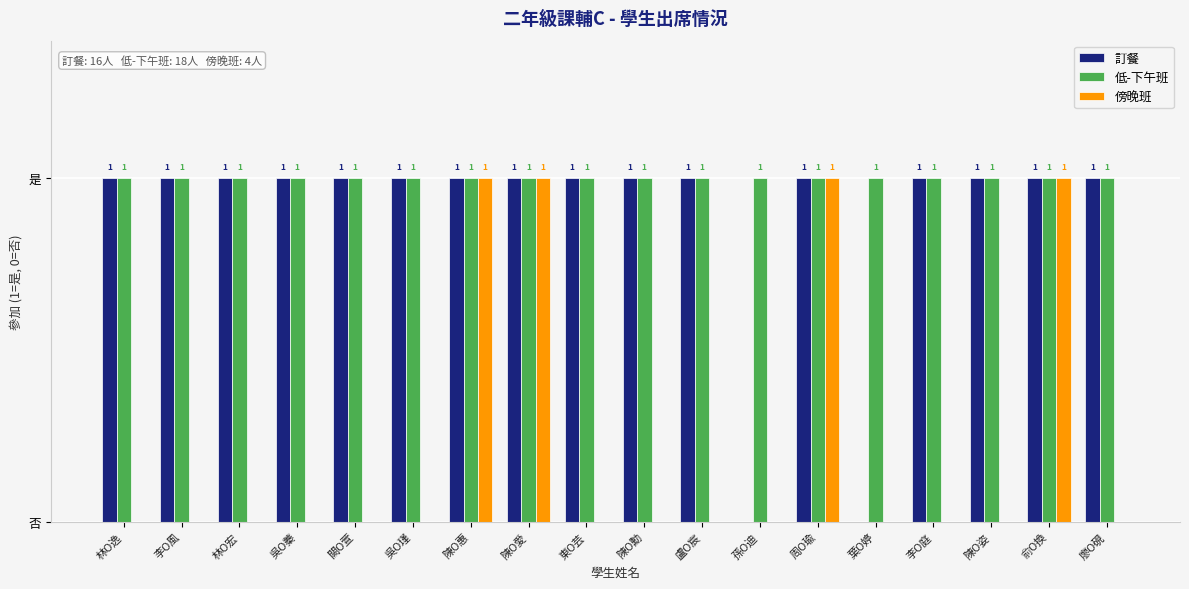

What is the value of the 低-下午班 bar at the 16th from the left?

1